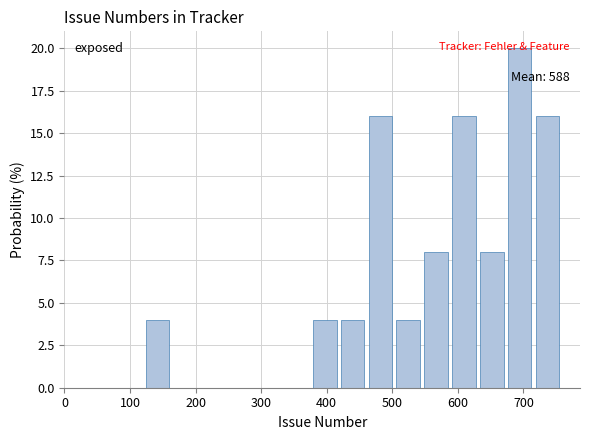

Over which range of the x-axis is the bar tallest?

670 to 720